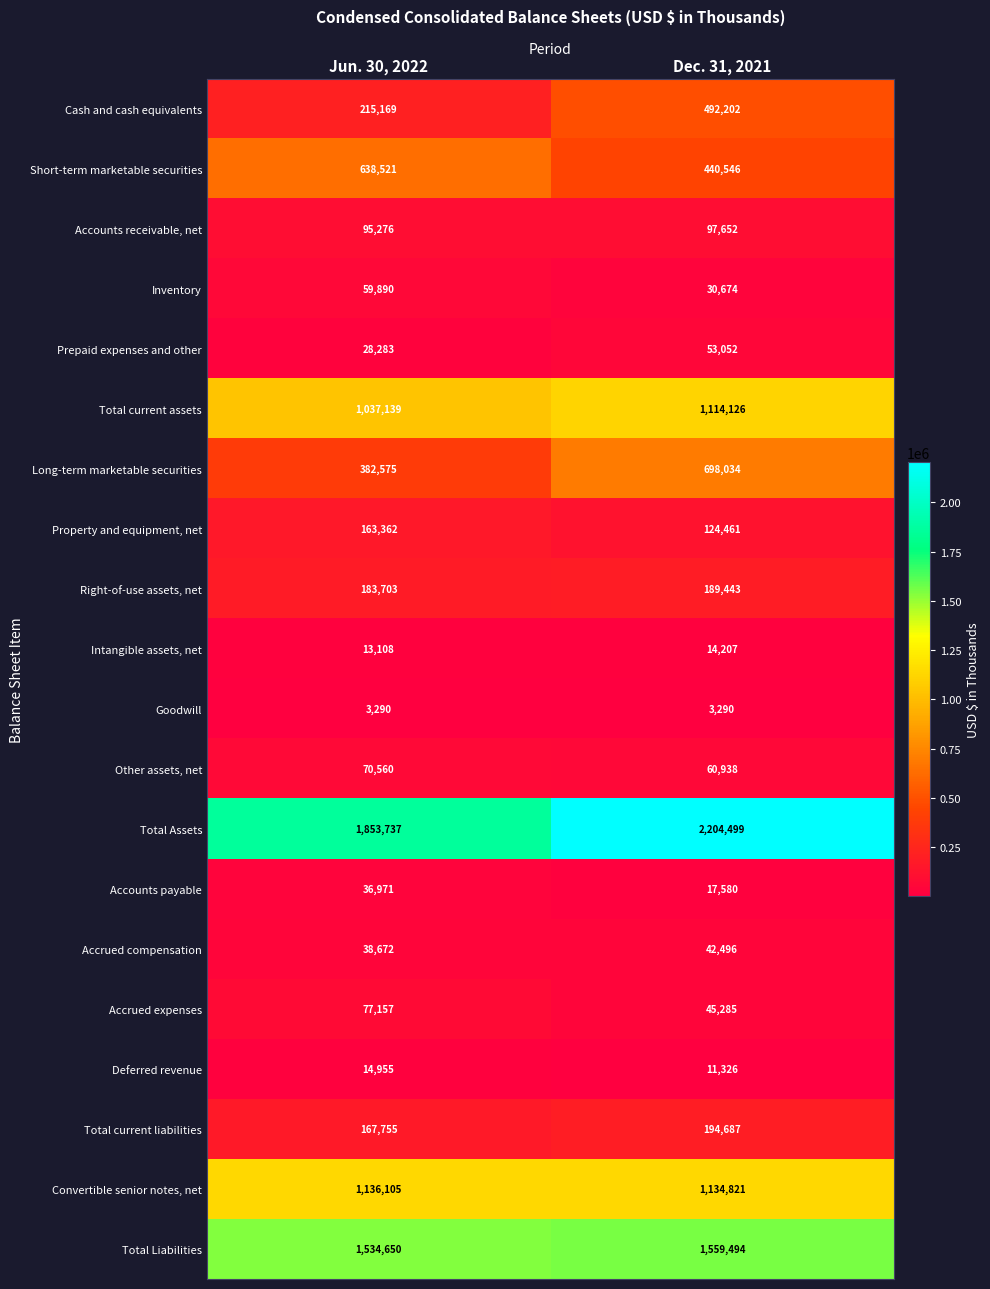

What is the difference between the highest and lowest values at Dec. 31, 2021?

2201209